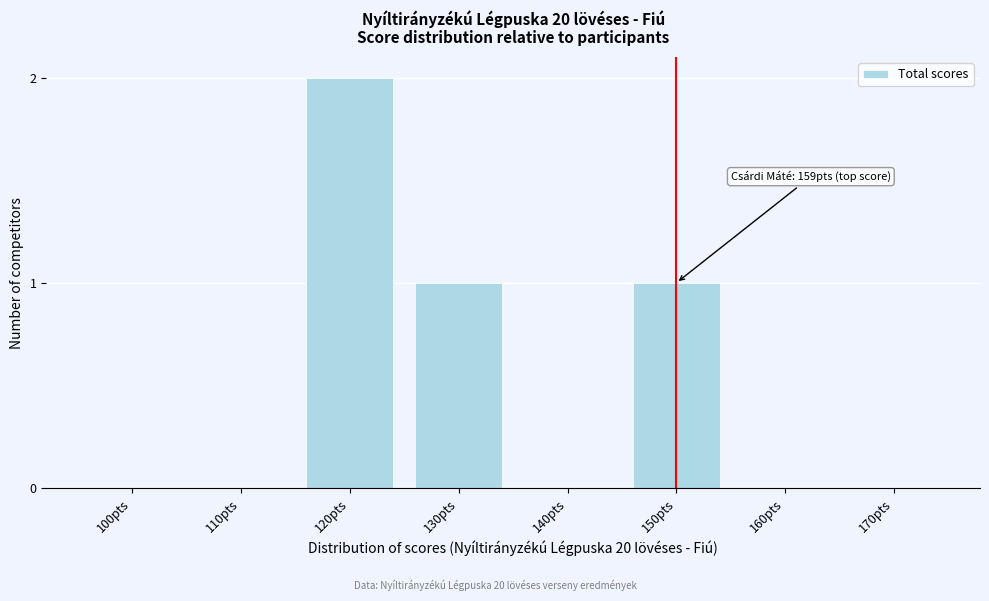

Reading left to right, list all the values displayed in this chart.

100pts=0	110pts=0	120pts=2	130pts=1	140pts=0	150pts=1	160pts=0	170pts=0